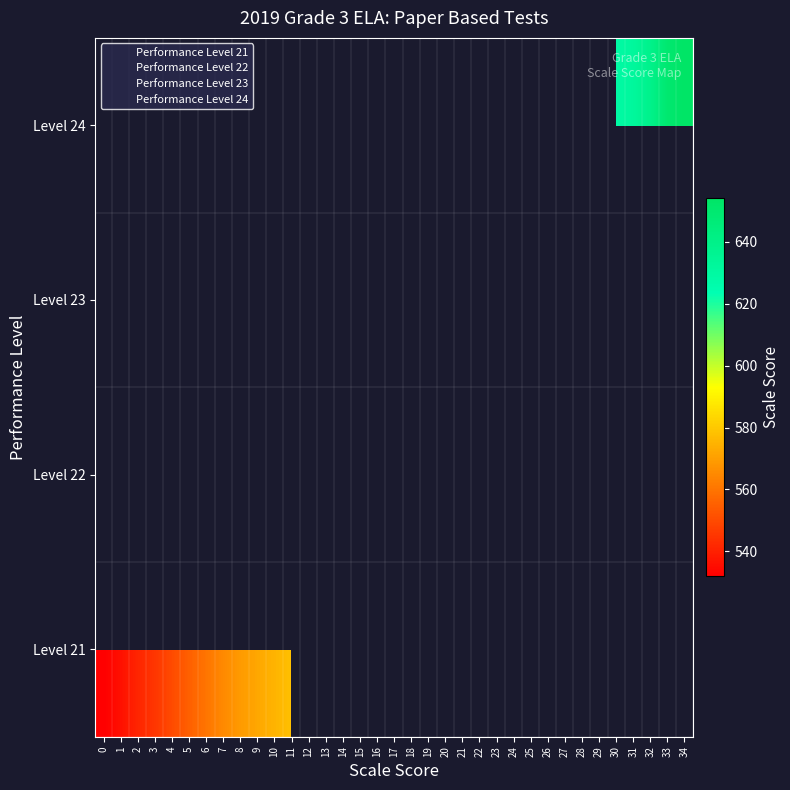

What is the difference between the maximum and minimum values in the Raw_Score series?

34